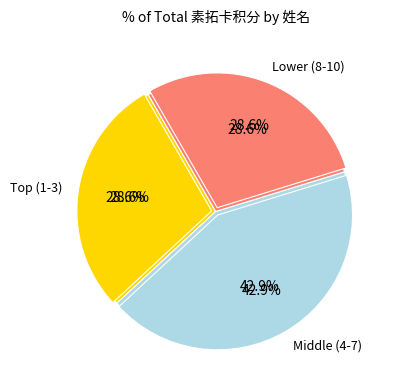

Rank the categories by value from lowest to highest.

游晓琴, 余芸婷, 黄艾霖, 王进美, 黄陈陈, 段宏祥, 林佳新, 周悦, 黄秀莉, 魏蓝